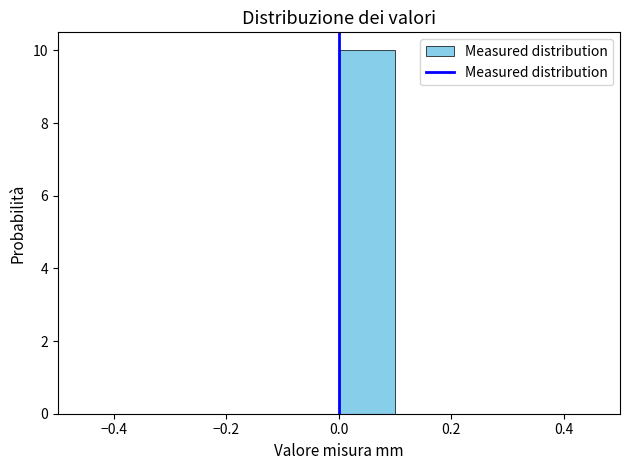

What is the height of the bar covering 0.0 to 0.1 on the x-axis? The values are not printed on the chart, so give them approximately, as read against the axis.

10